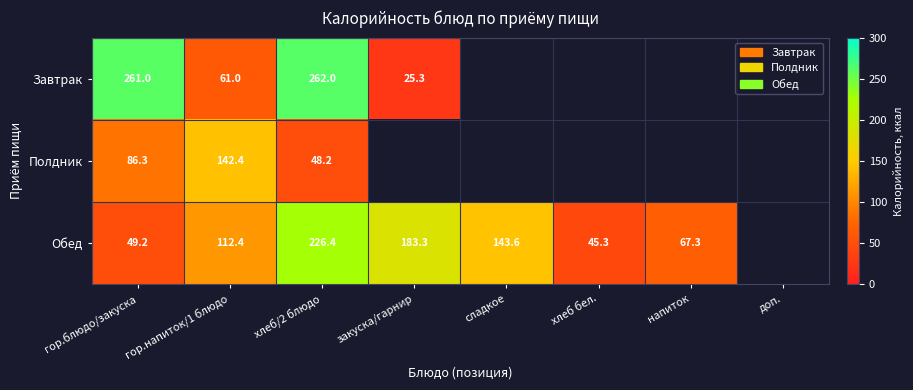

What is the sum of the Завтрак values at хлеб/2 блюдо and гор.напиток/1 блюдо?

323.0